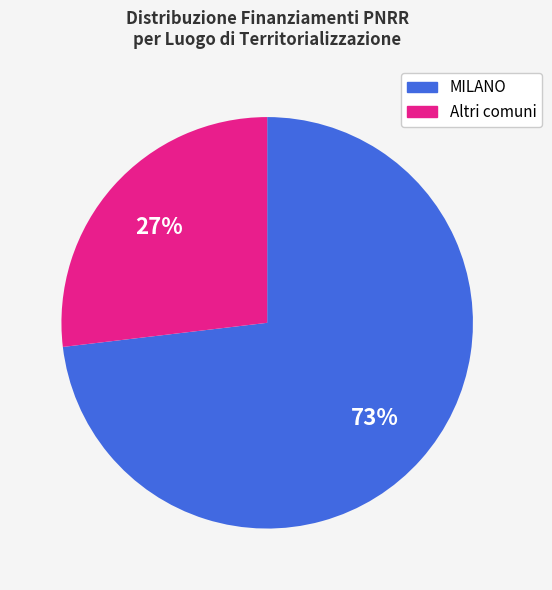

Rank the categories by value from highest to lowest.

MILANO, Altri comuni